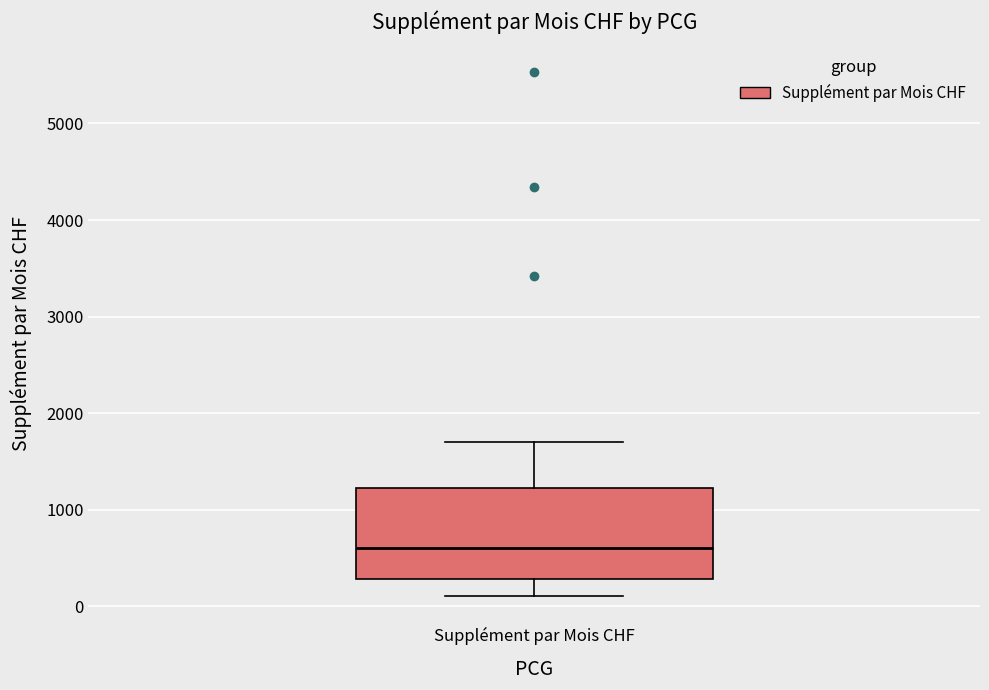

Transcribe this box plot: give where the median line is, the range the box spans, and where the two whiskers end, as read against the y-axis. The values are not printed on the chart, so give them approximately, as read against the axis.

median 600, box 300 to 1200, whiskers 100 to 1700